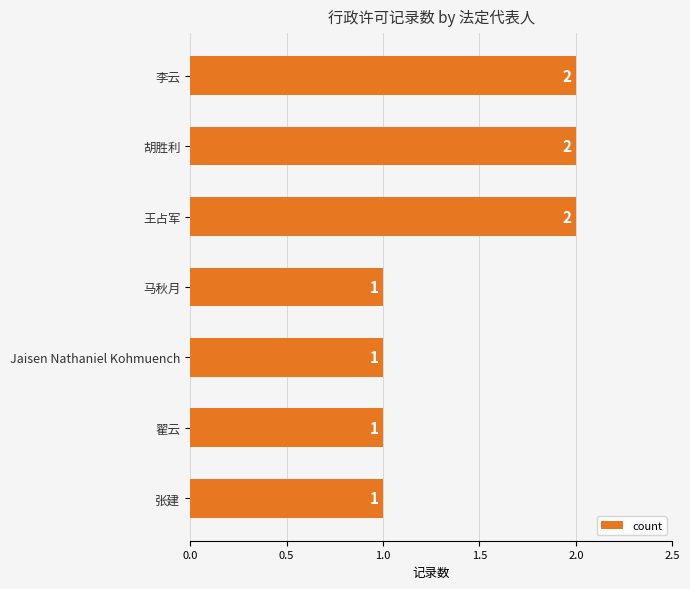

The chart shows a value of 1 at 张建. True or false?

True